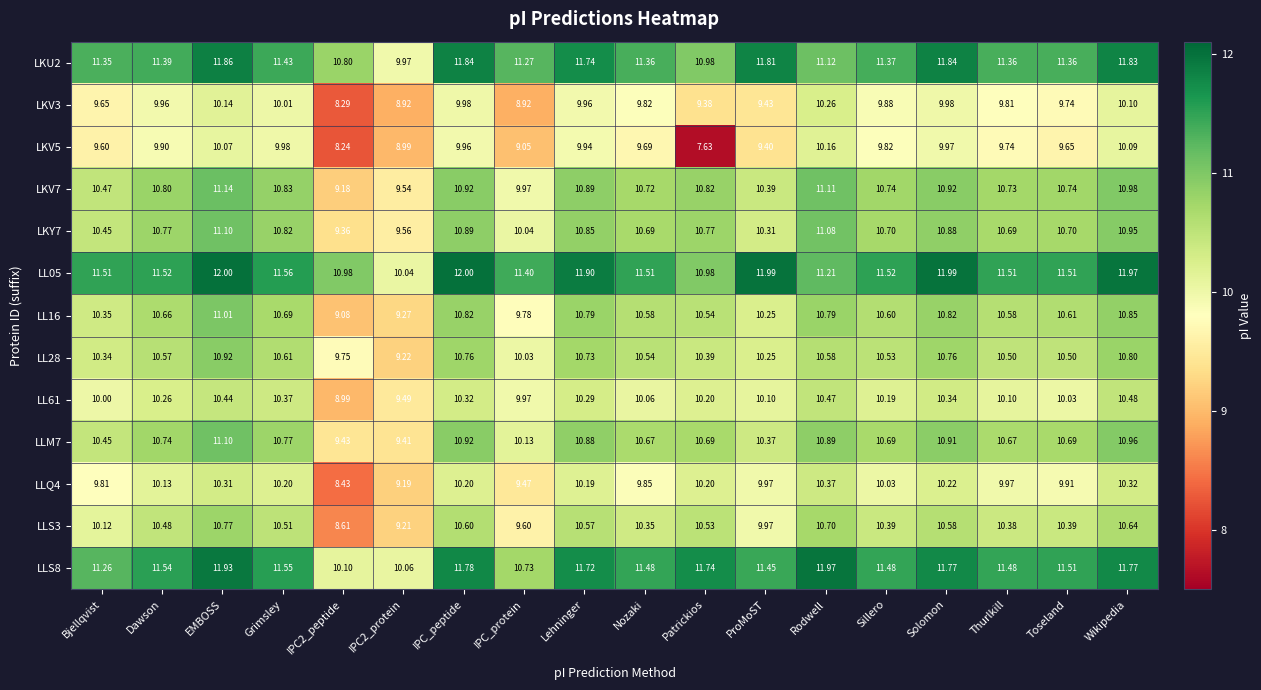

At which label is LL28 closest to 10?

IPC_protein